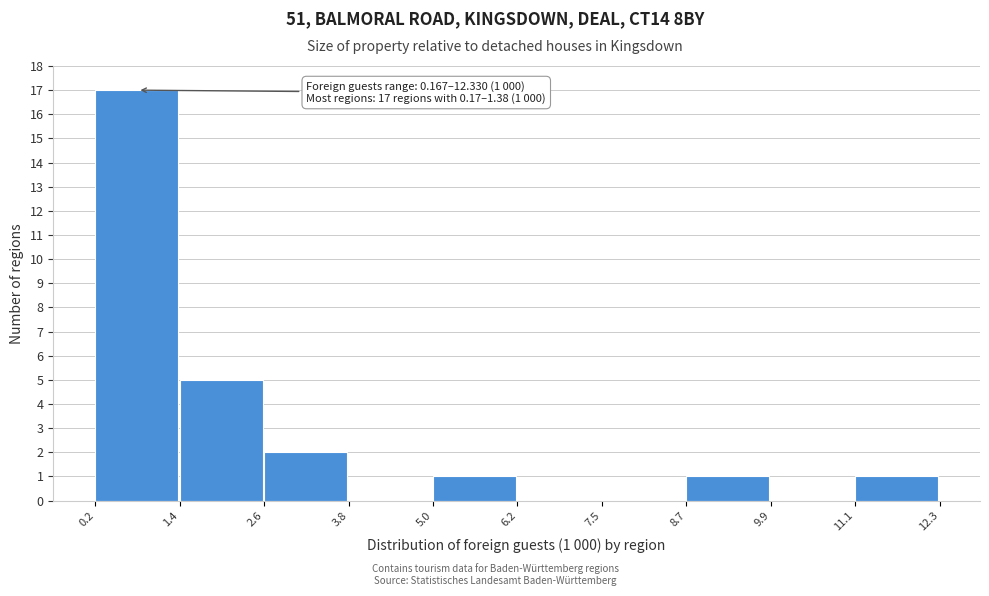

Which range on the x-axis has the tallest bar?

0.2 to 1.4